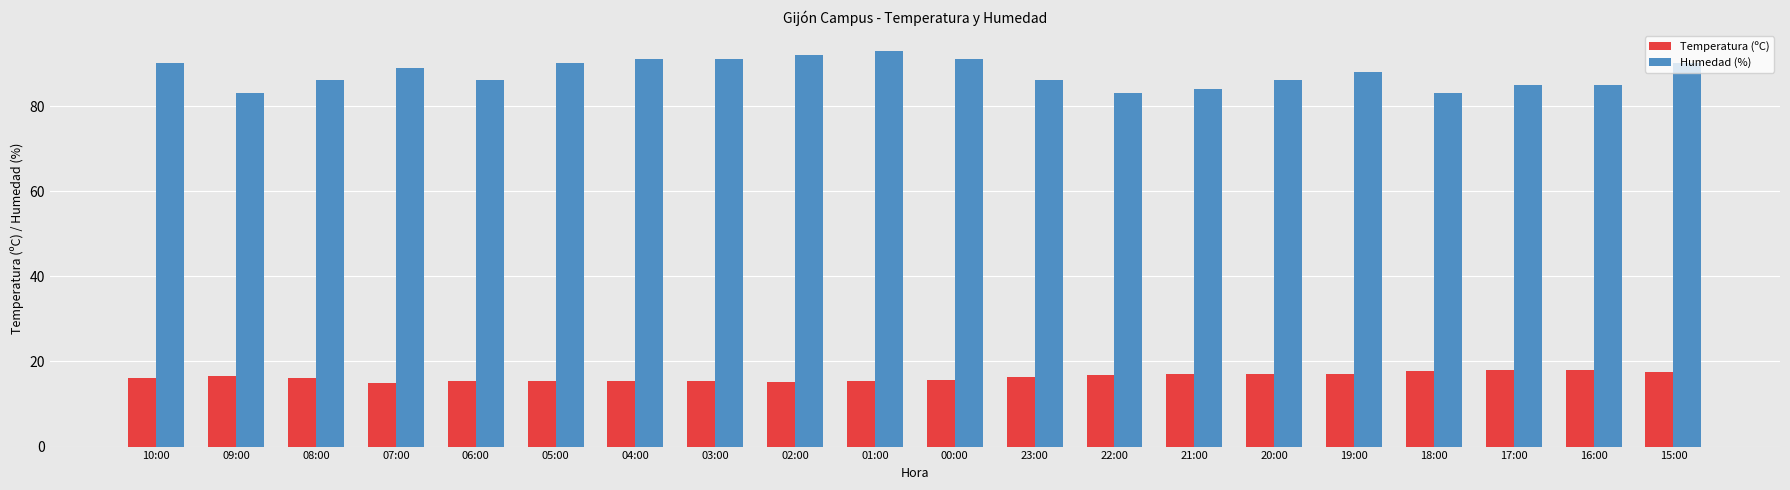

The Temperatura (ºC) series shows 15.4 at 01:00. True or false?

True